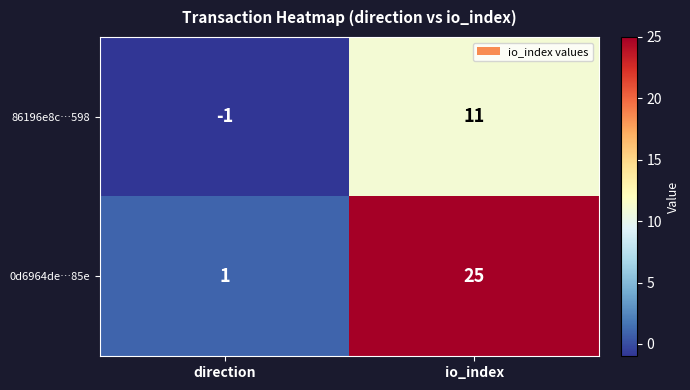

Which series has the largest range (max minus min)?

0d6964de…85e